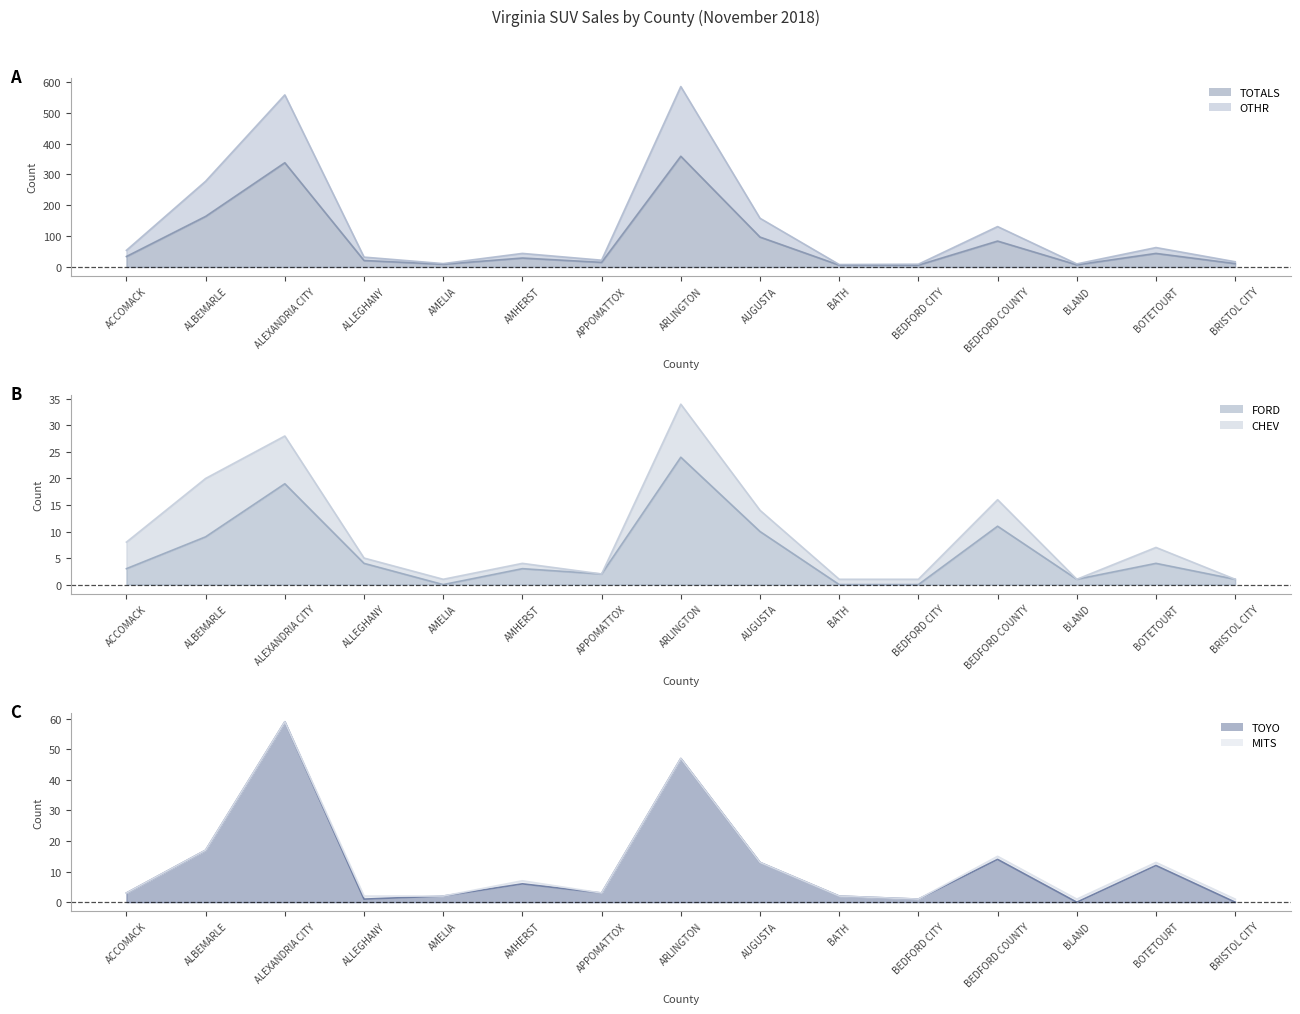

In OTHR, how many points are higher than both neighbors (excluding endpoints)?

5